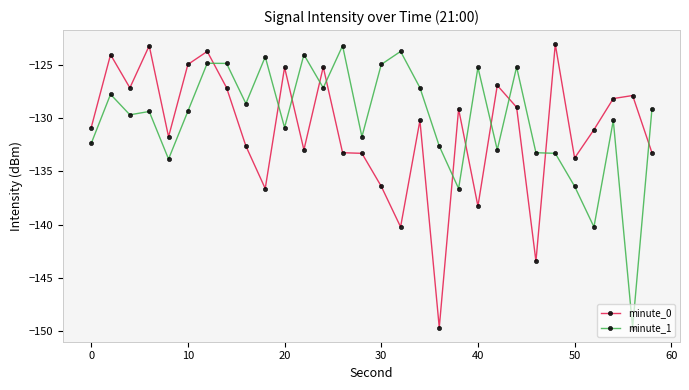

What is the value of the minute_0 point at the 4th from the left?

-123.2